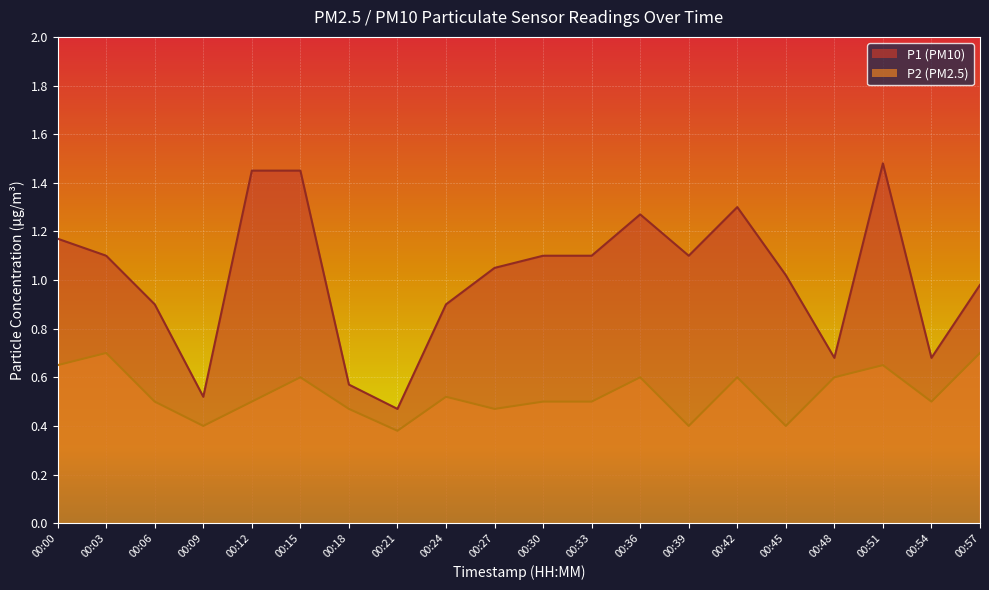

Where does the P1 series first go above 1?

00:00